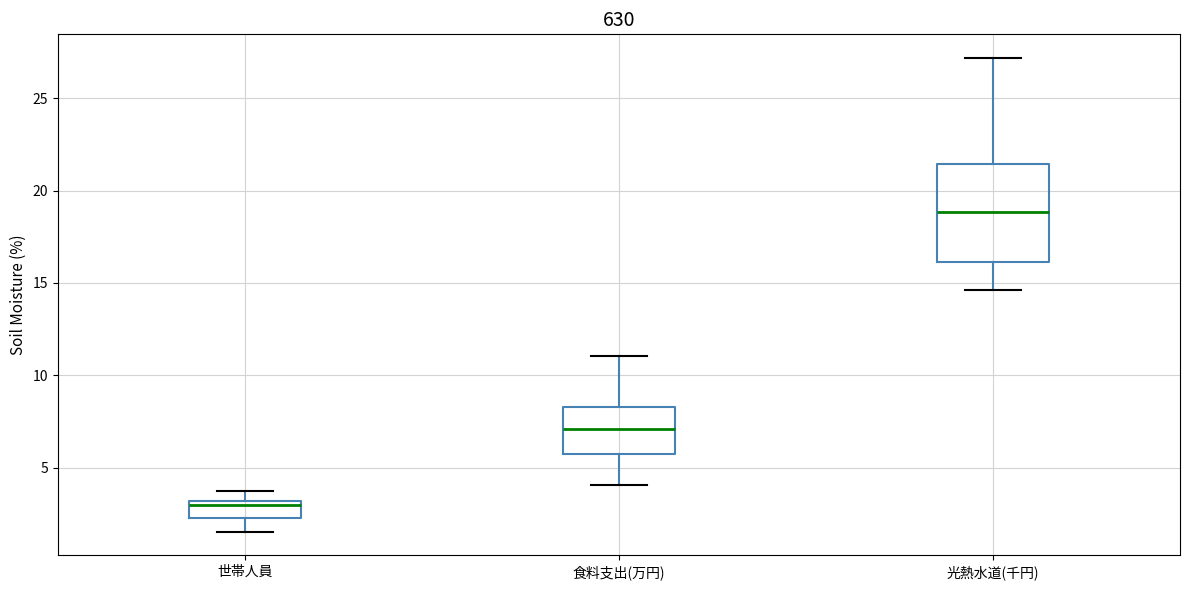

Which box has the highest median line?

光熱水道(千円)